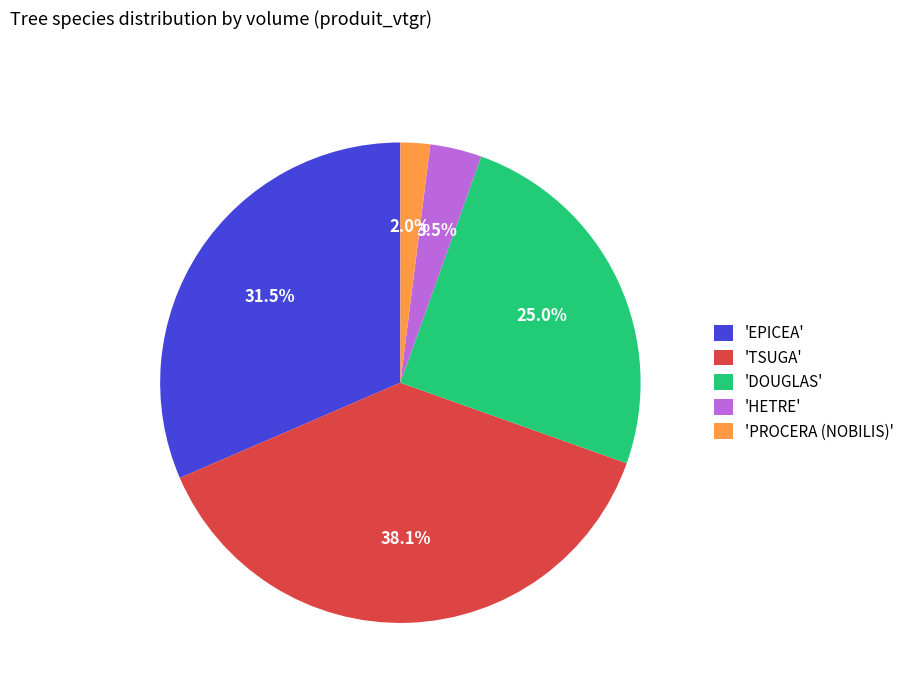

Which category has the biggest portion of the pie?

'TSUGA'